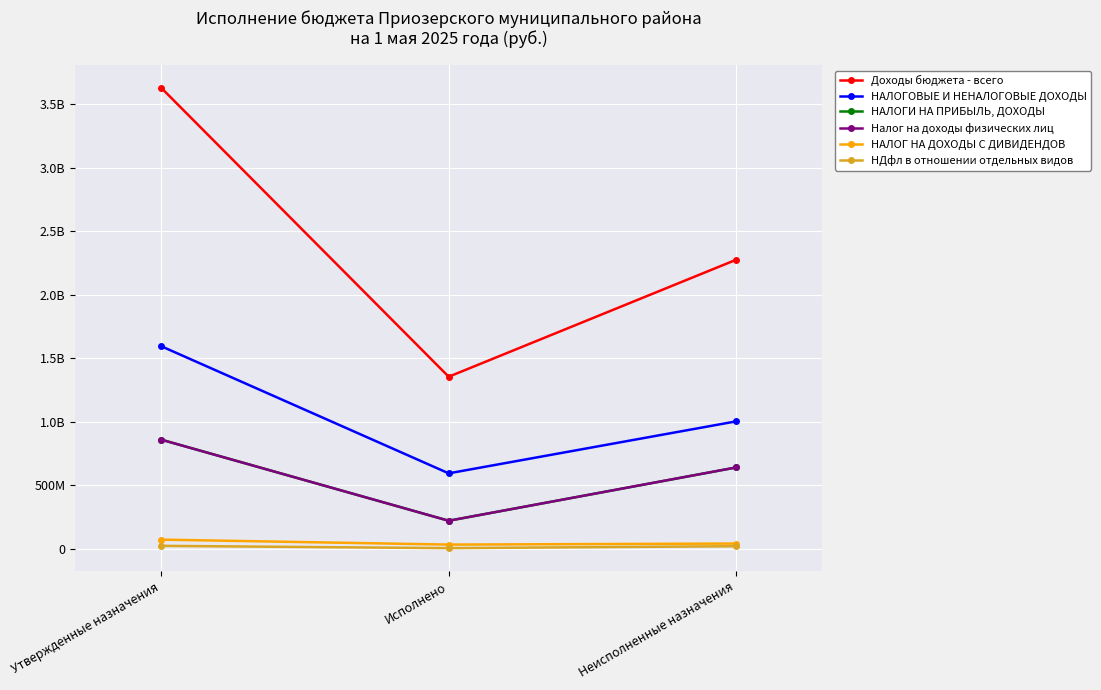

Rank the categories by НАЛОГ НА ДОХОДЫ С ДИВИДЕНДОВ value from highest to lowest.

Утвержденные назначения, Неисполненные назначения, Исполнено